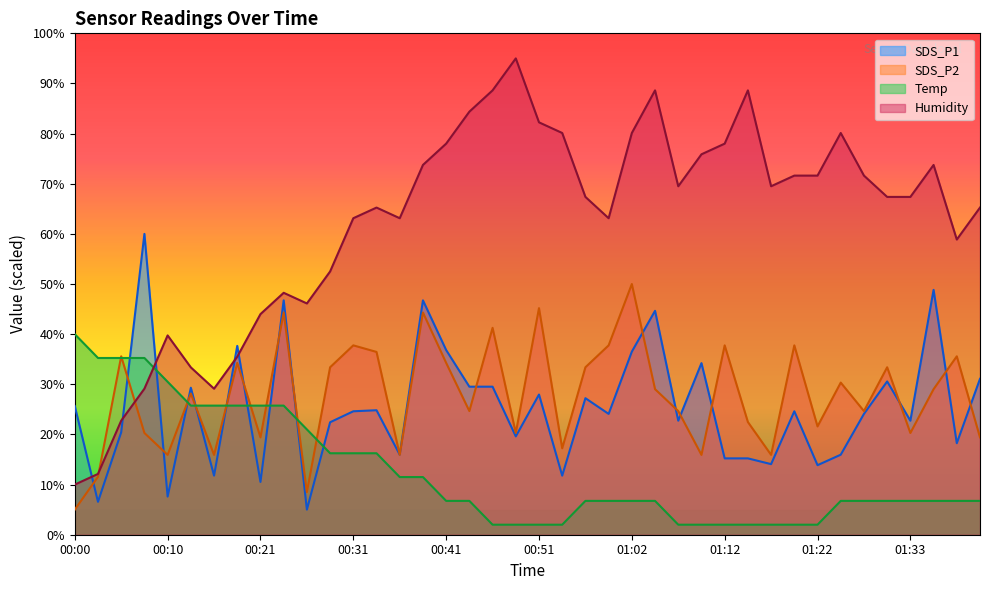

Which label corresponds to the largest value in the chart?

00:49